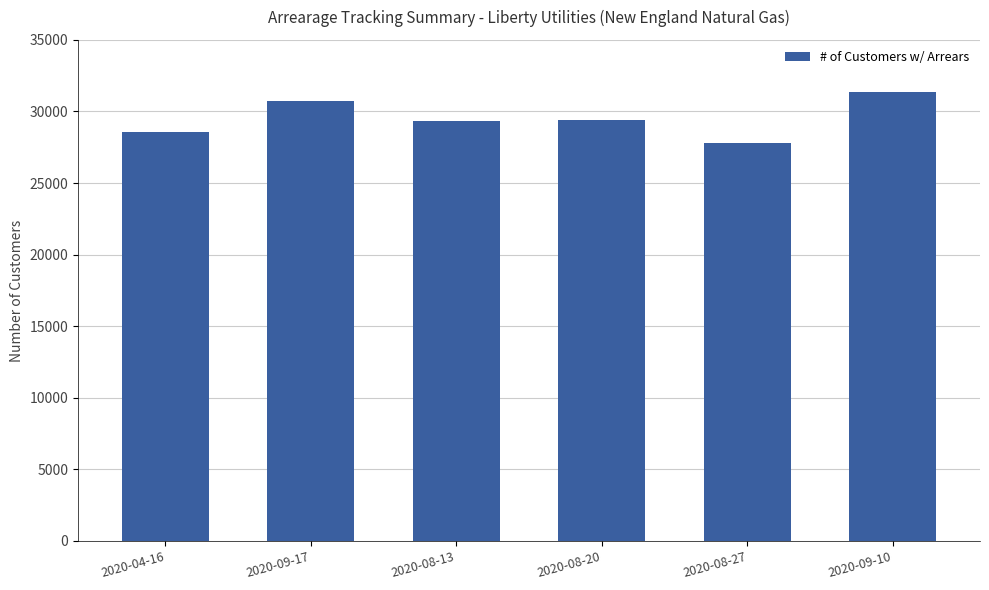

What is the sum of the values at 2020-04-16 and 2020-08-20?

57977